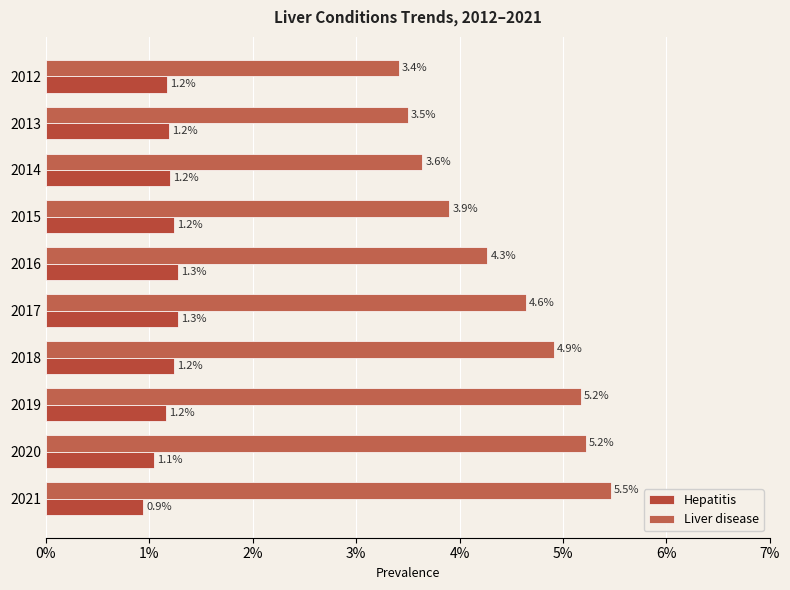

How many bars are there in each group?

2